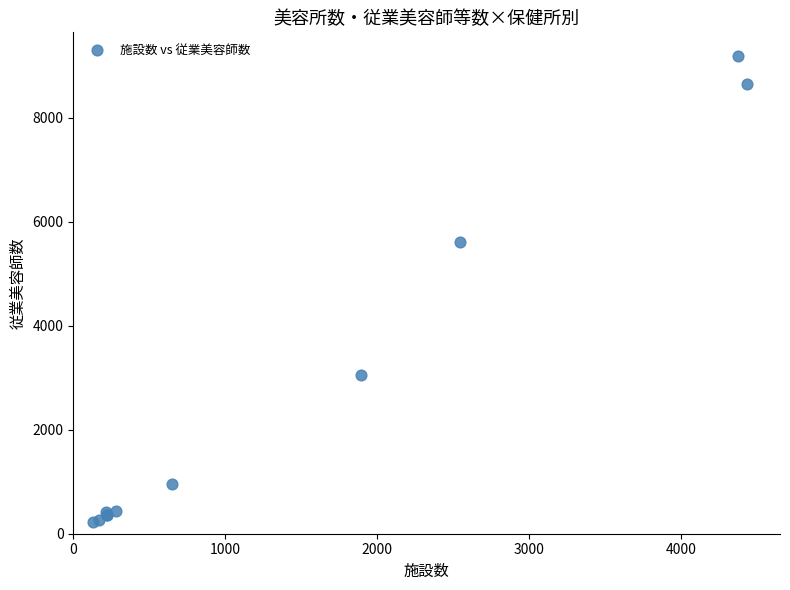

What Y value in the scatter plot is closest to 4708?

5604